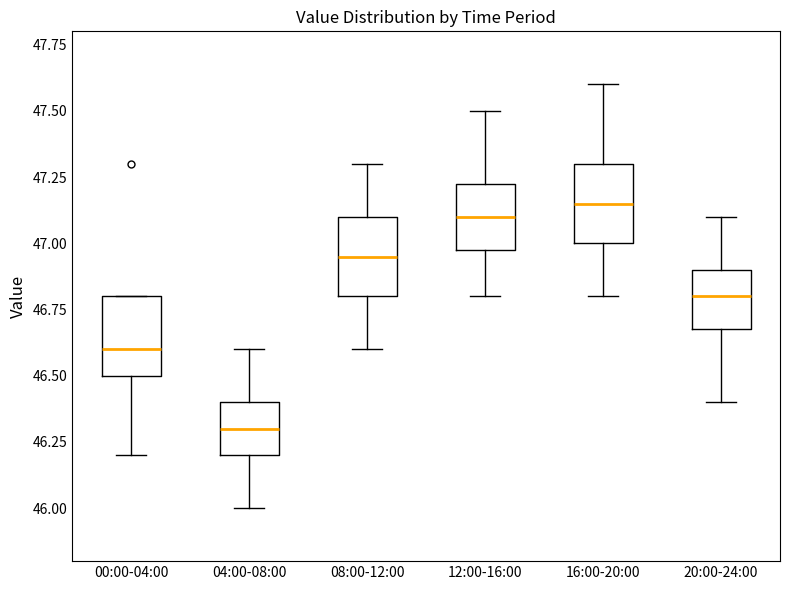

Reading left to right, transcribe this box plot: for each box, give where its median line is, the range the box spans, and where its two whiskers end, as read against the y-axis. The values are not printed on the chart, so give them approximately, as read against the axis.

00:00-04:00: median 46.60, box 46.50 to 46.80, whiskers 46.20 to 46.80
04:00-08:00: median 46.30, box 46.20 to 46.40, whiskers 46.00 to 46.60
08:00-12:00: median 46.95, box 46.80 to 47.10, whiskers 46.60 to 47.30
12:00-16:00: median 47.10, box 47.00 to 47.25, whiskers 46.80 to 47.50
16:00-20:00: median 47.15, box 47.00 to 47.30, whiskers 46.80 to 47.60
20:00-24:00: median 46.80, box 46.70 to 46.90, whiskers 46.40 to 47.10